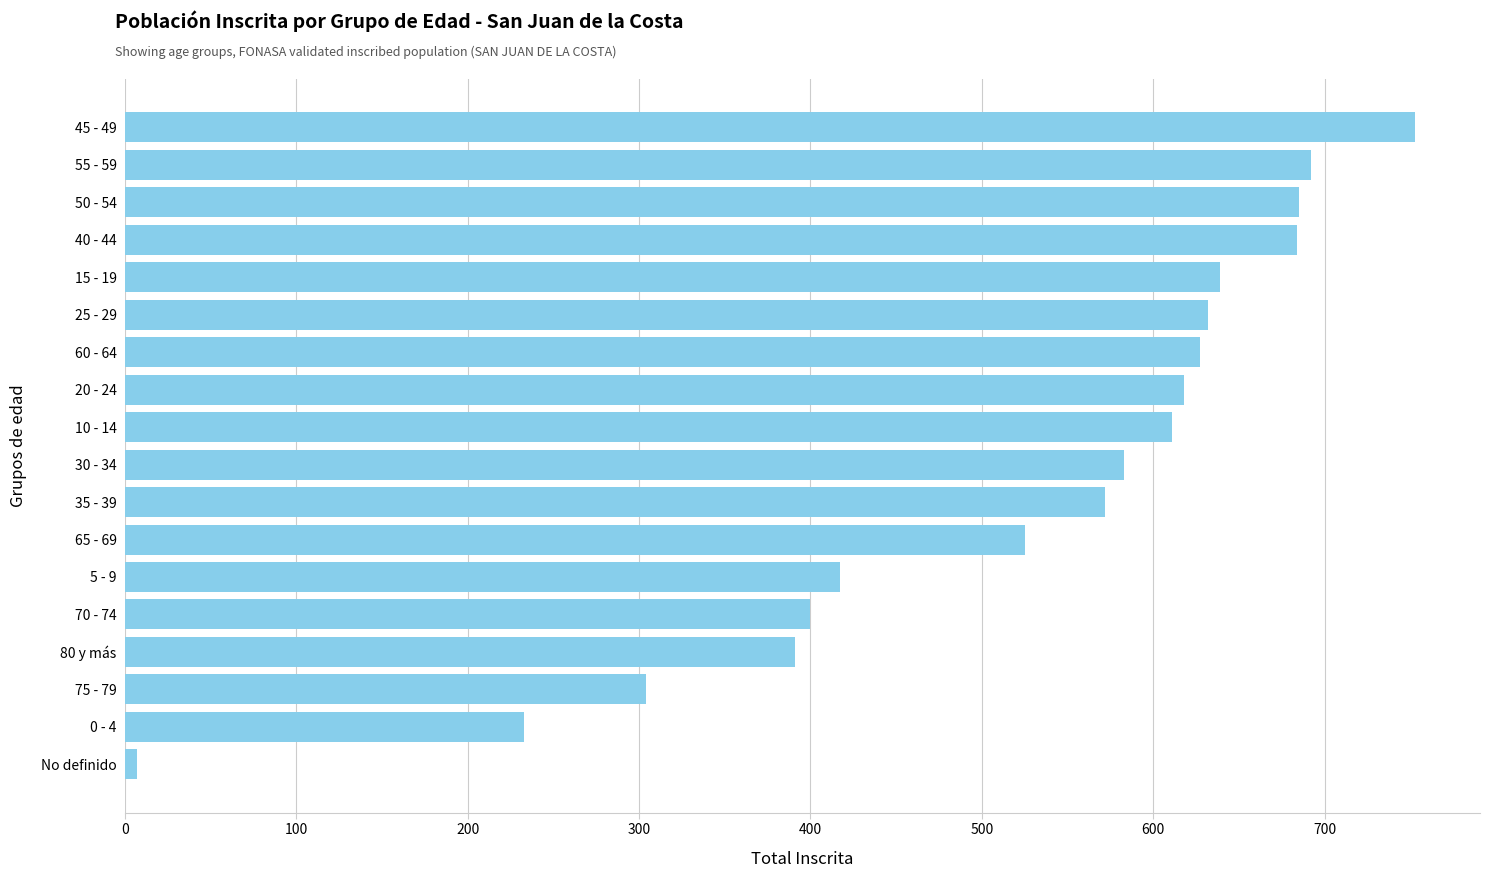

What is the maximum value shown in the chart?

753